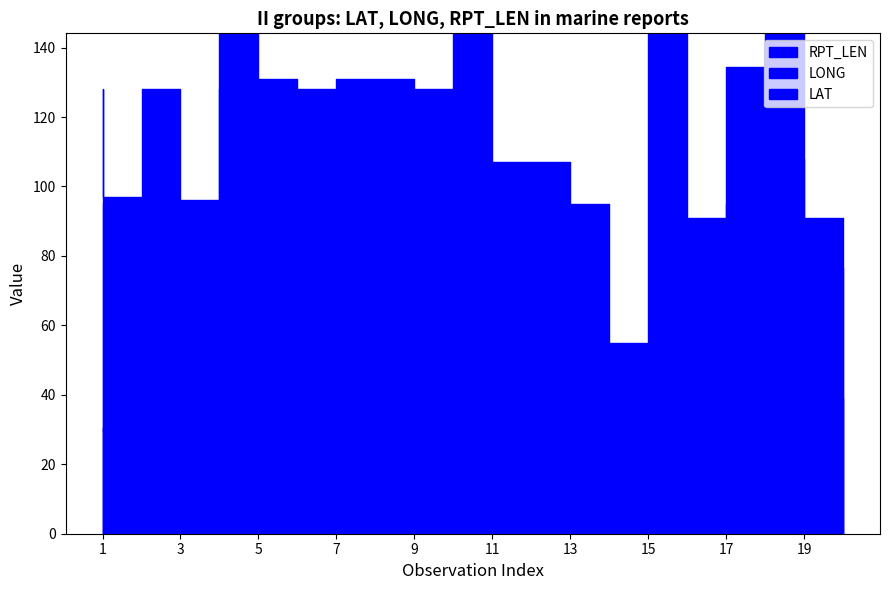

What is the value of the LONG point at the 9th from the left?

90.7